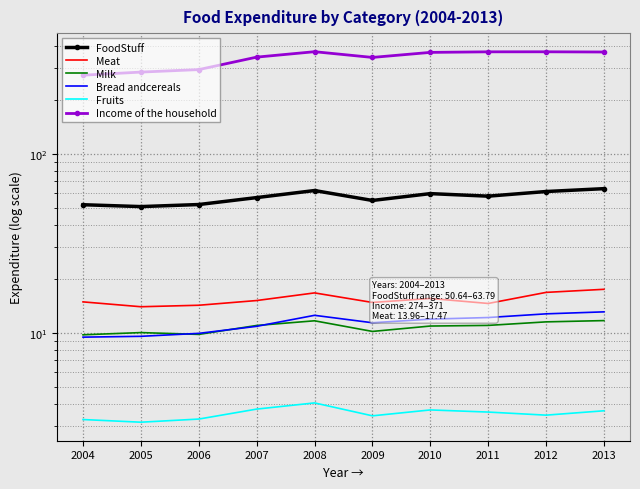

The Fruits series shows 3.7 at 2007. True or false?

True